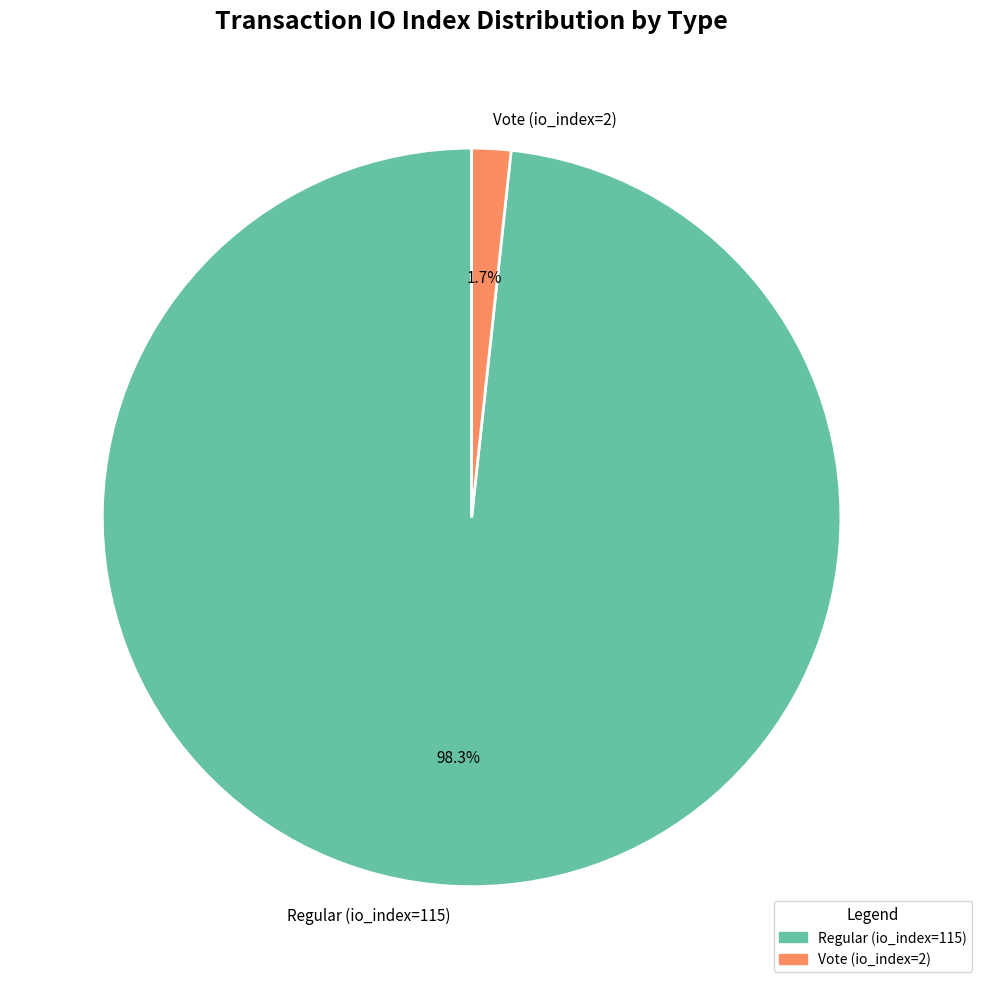

How many slices are in this pie chart?

2